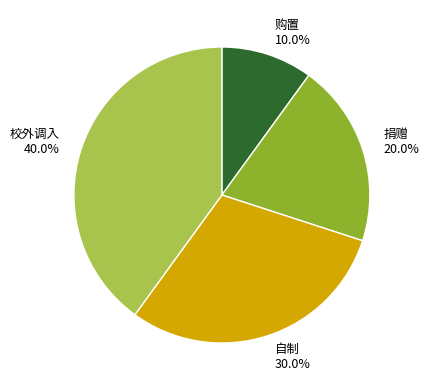

What percentage is the 购置 slice, to the nearest percent?

10%